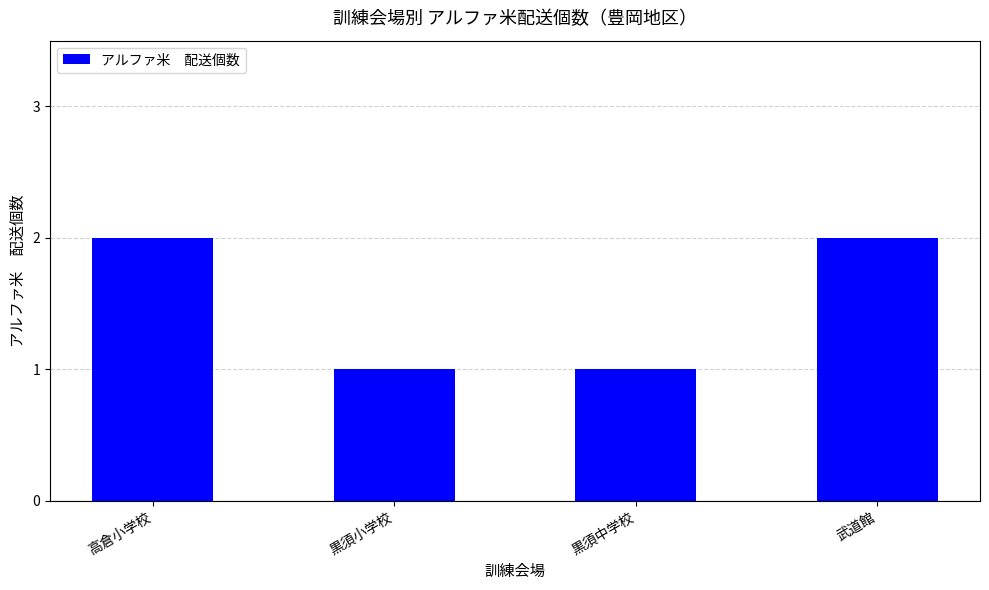

Approximately how many times larger is the value at 黒須小学校 compared to 武道館?

0.5